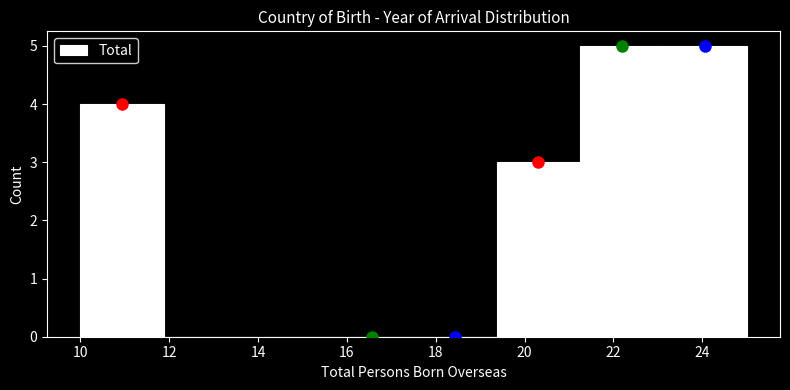

Reading left to right, list every bar in this chart as the range it spans on the x-axis followed by its height. Neither the bar edges nor the heights are printed on the chart, so give them approximately, as read against the axes.

10.0 to 11.8: 4
11.8 to 13.8: 0
13.8 to 15.6: 0
15.6 to 17.6: 0
17.6 to 19.4: 0
19.4 to 21.2: 3
21.2 to 23.2: 5
23.2 to 25.0: 5